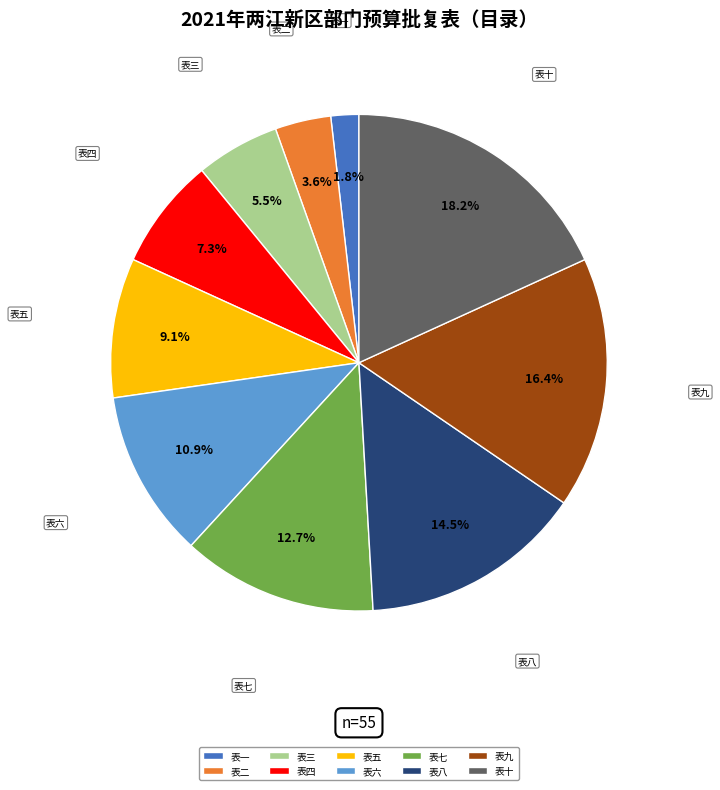

Combined, what portion of the pie is 表四 and 表八?

21.8%